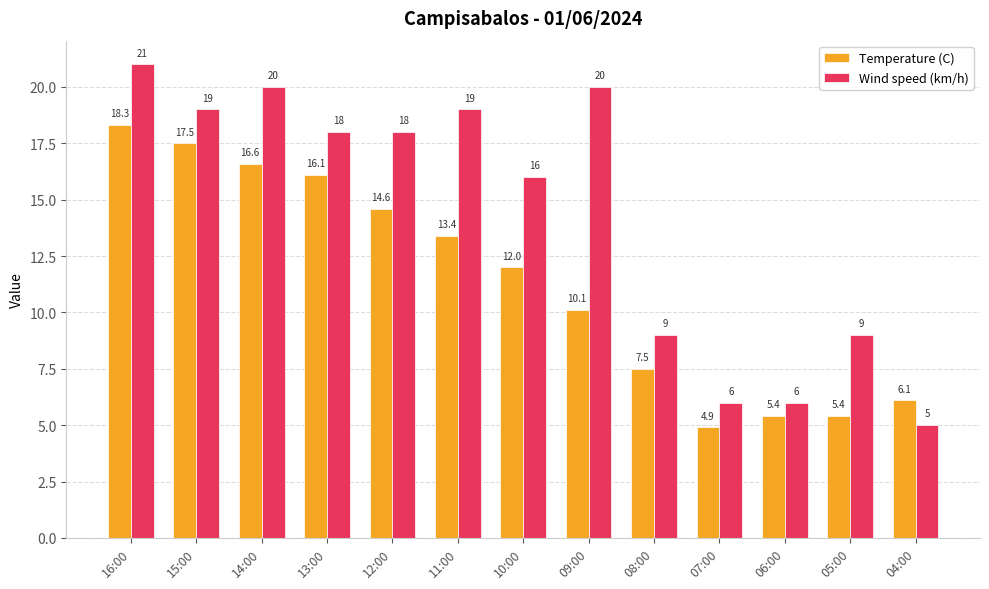

What value does the Wind speed (km/h) series have at 11:00?

19.0